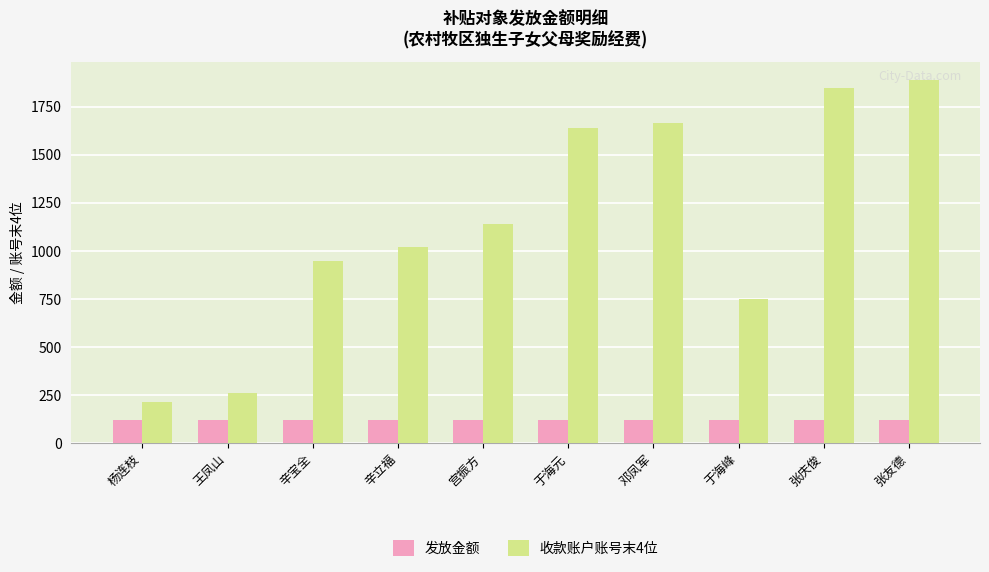

The value of 发放金额 at 辛宝全 is 120. True or false?

True